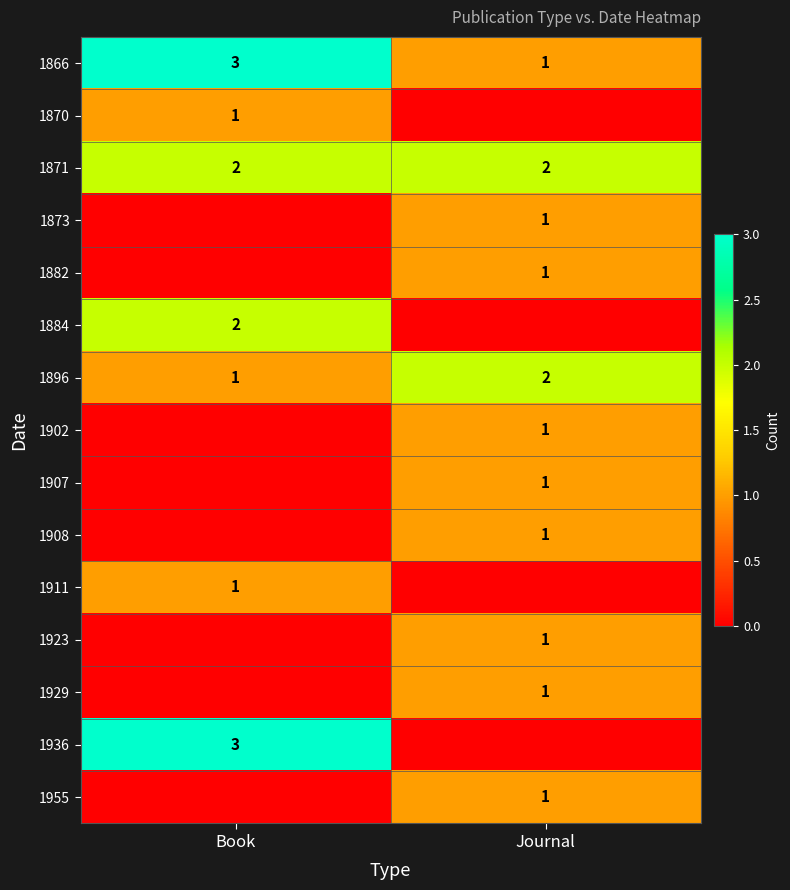

What is the spread (max minus min) of values at Book?

3